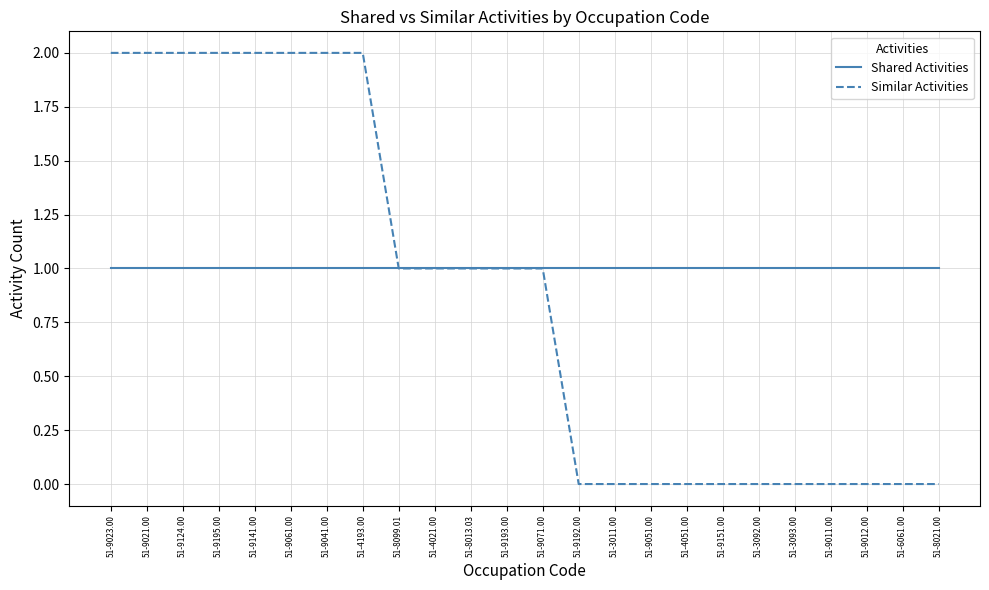

Which series has the largest range (max minus min)?

Similar Activities